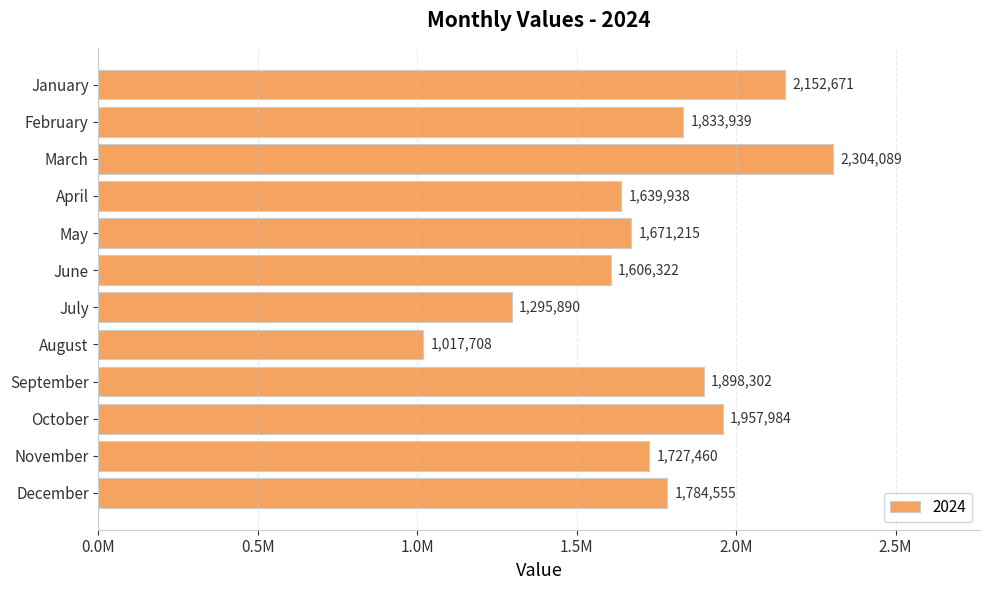

How many bars are there in total?

12